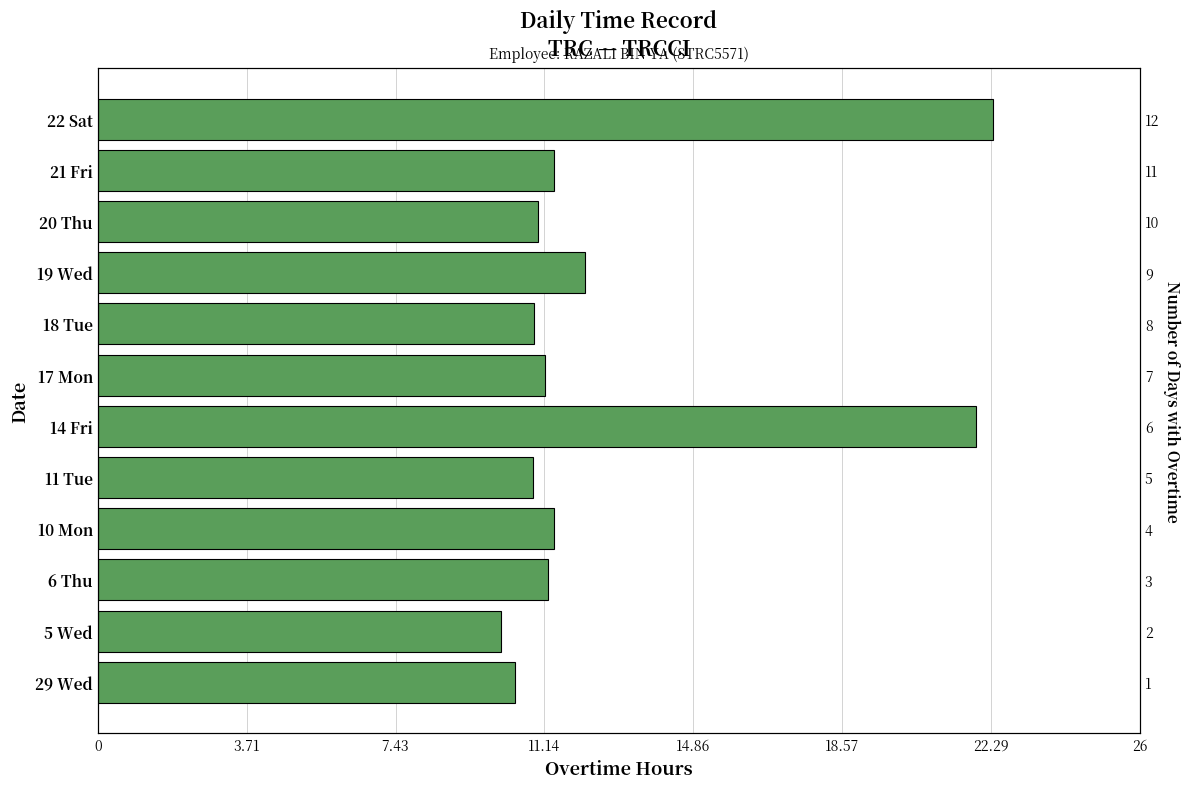

What is the difference between the maximum and second lowest values?

11.9